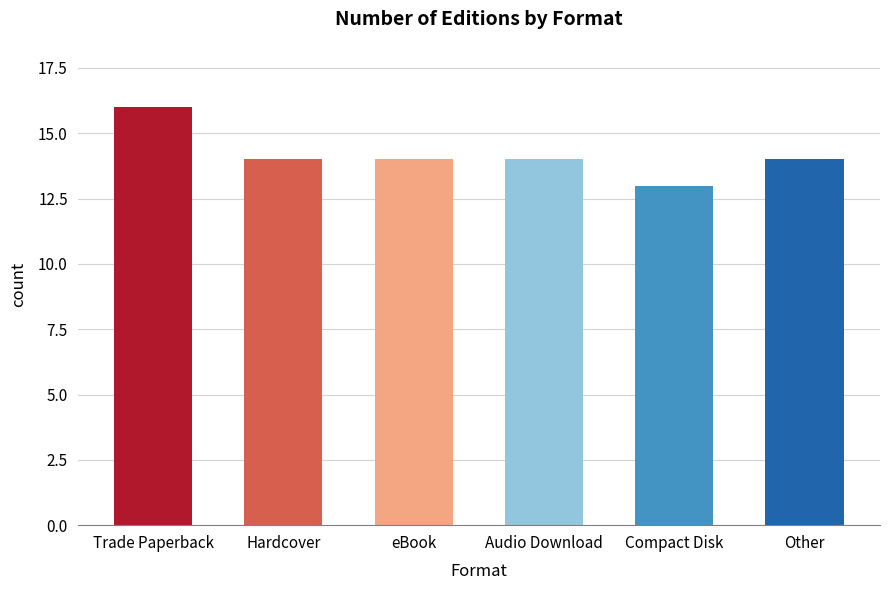

Reading right to left, list all the values displayed in this chart.

Other=14	Compact Disk=13	Audio Download=14	eBook=14	Hardcover=14	Trade Paperback=16